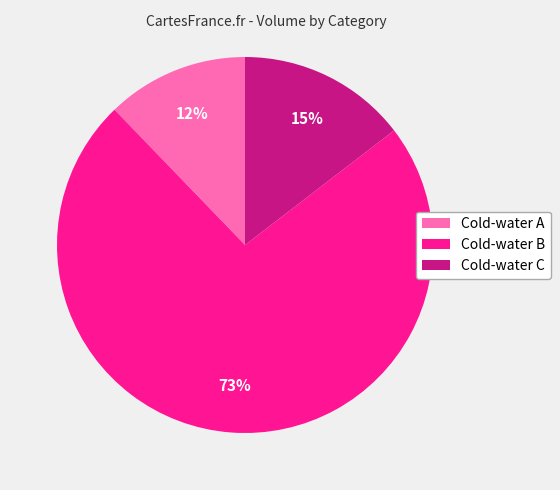

True or false: Cold-water B accounts for 73% of the total.

True